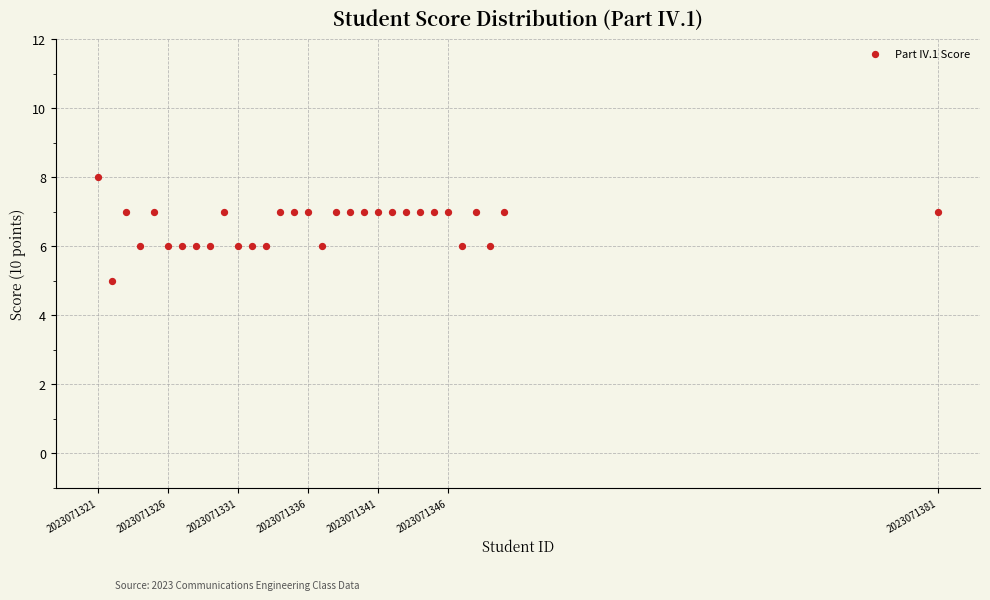

What is the range of Y values (max minus min)?

3